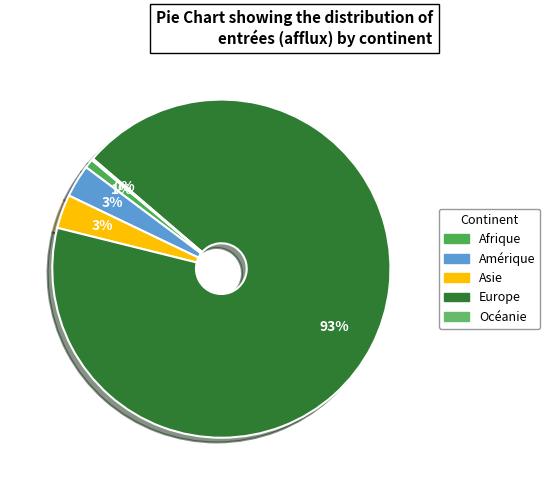

Is it true that Océanie is 1% of the pie?

False